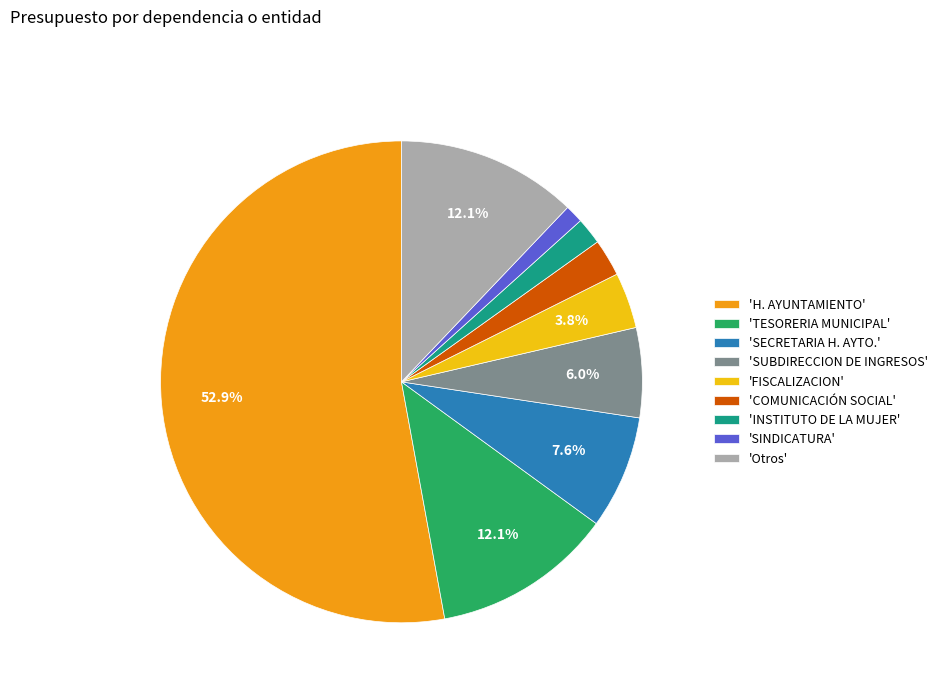

Does any single category account for the majority?

Yes